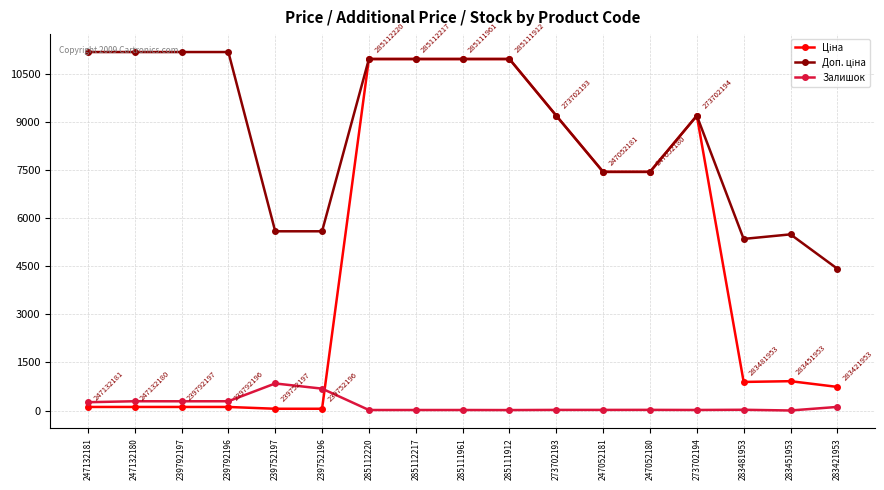

At how many categories does at least one series exceed 3895?

17